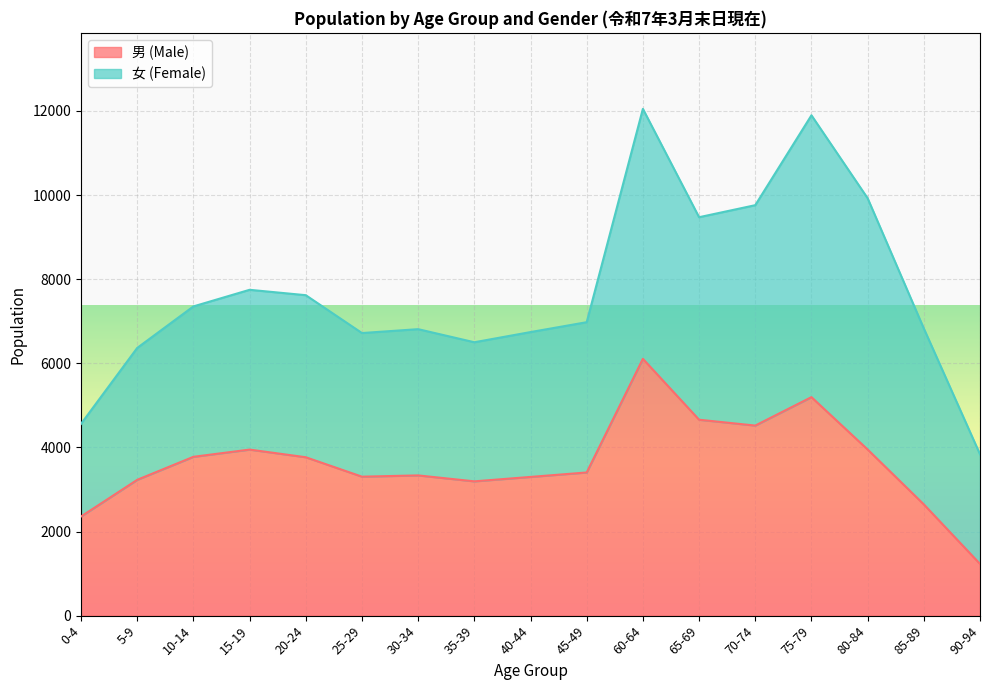

True or false: there are more than 2 points higher than both neighbors.

True